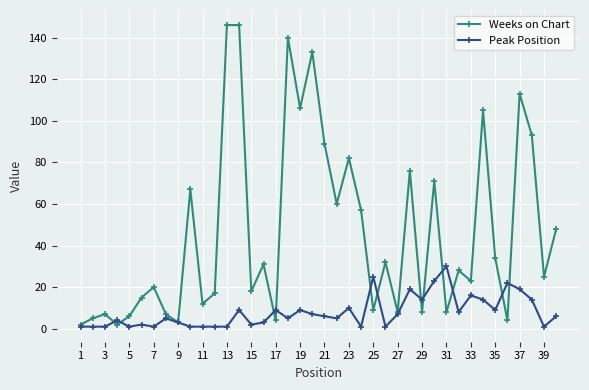

Reading left to right, what are all the values shown in this chart?

Weeks on Chart: 2	5	7	2	6	15	20	7	3	67	12	17	146	146	18	31	4	140	106	133	89	60	82	57	9	32	8	76	8	71	8	28	23	105	34	4	113	93	25	48
Peak Position: 1	1	1	4	1	2	1	5	3	1	1	1	1	9	2	3	9	5	9	7	6	5	10	1	25	1	7	19	14	23	30	8	16	14	9	22	19	14	1	6